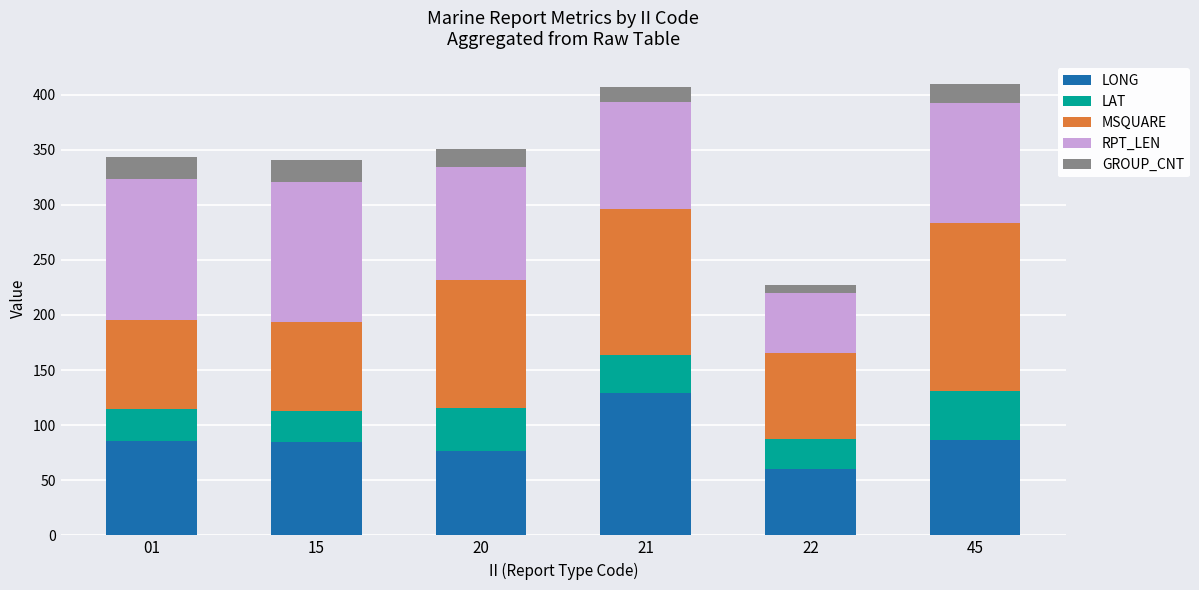

What is the total value across all series at 45?

409.6